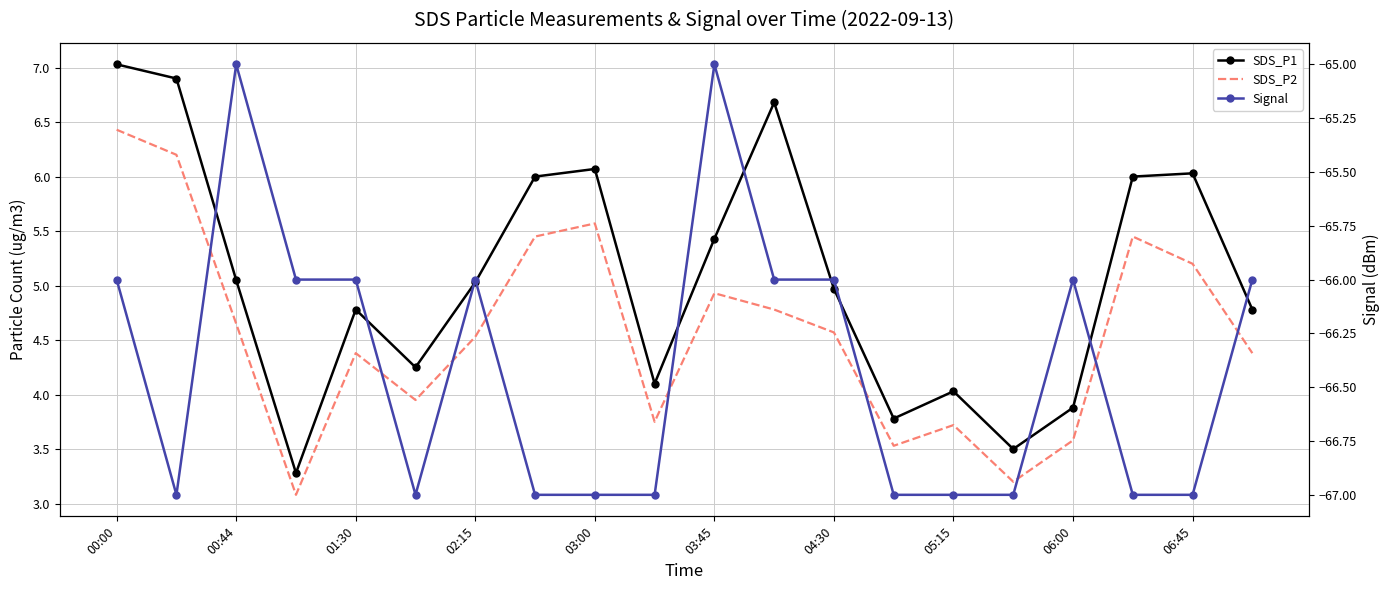

Which has a higher value, 06:45 or 03:00?

03:00